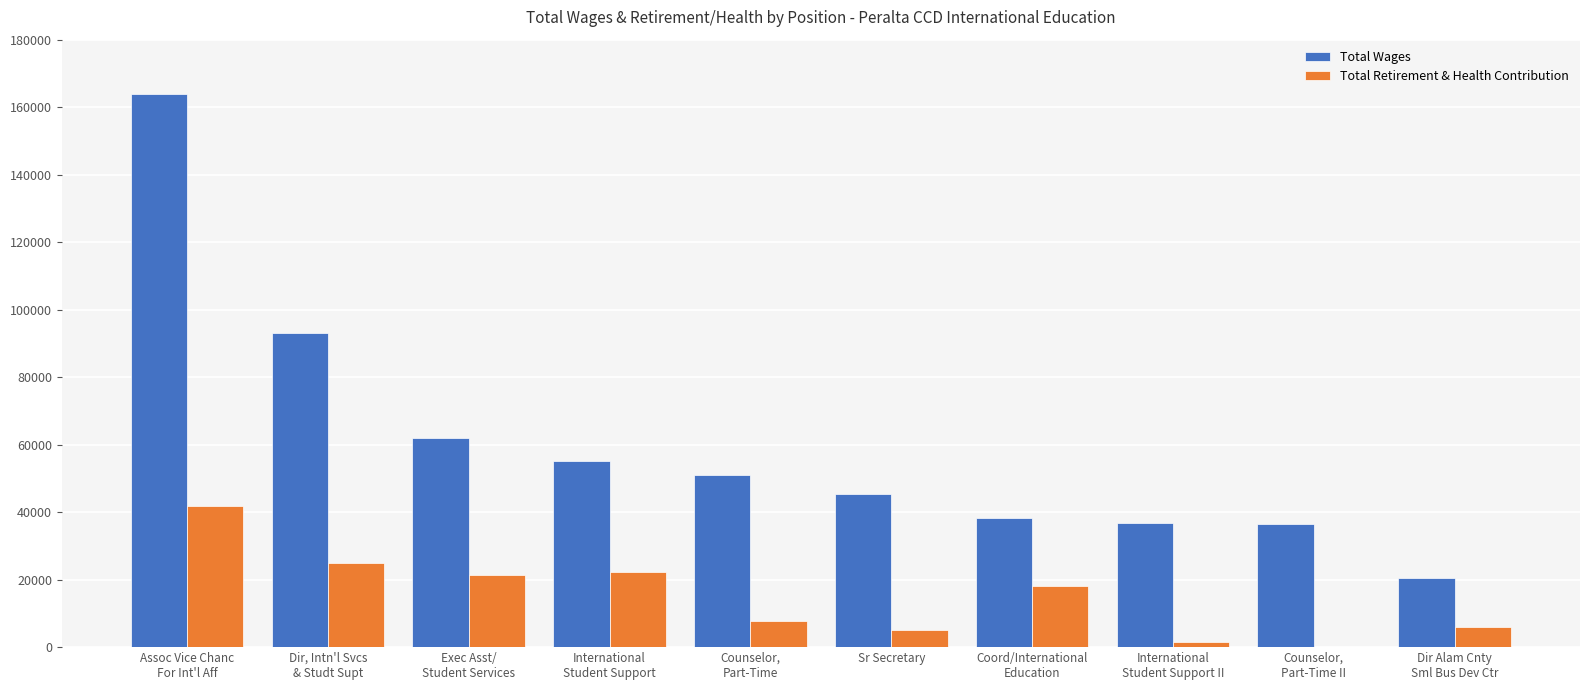

What is the greatest value displayed?

163885